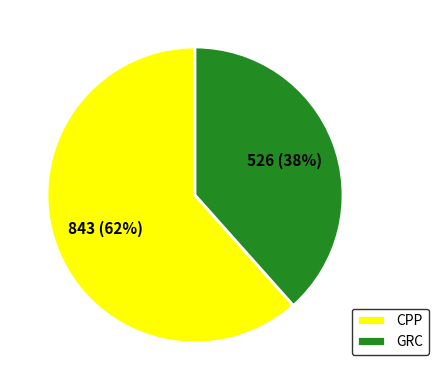

Which category has the biggest portion of the pie?

CPP